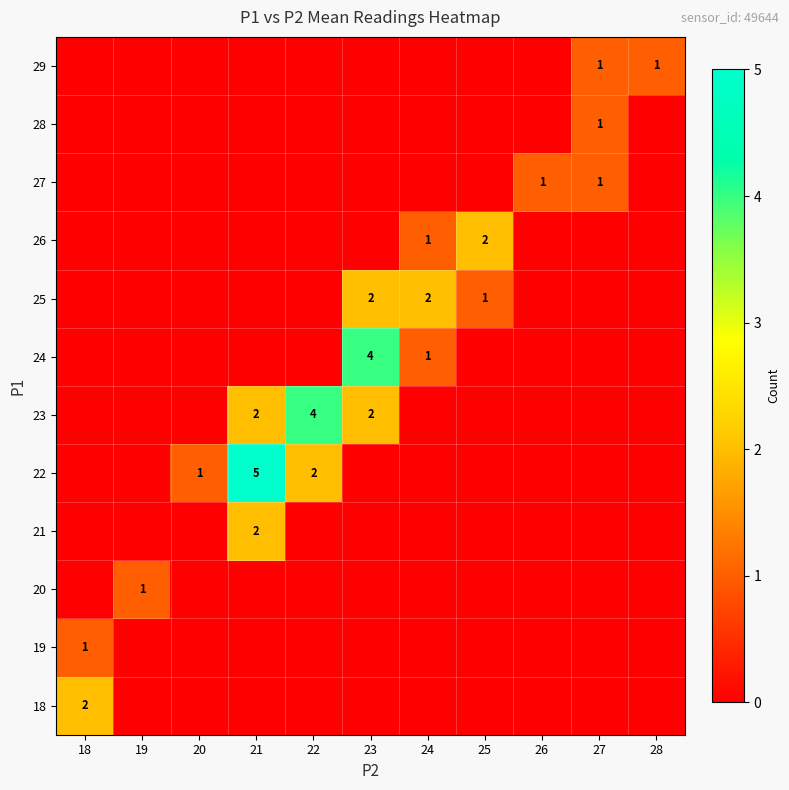

At how many categories does at least one series exceed 4?

1